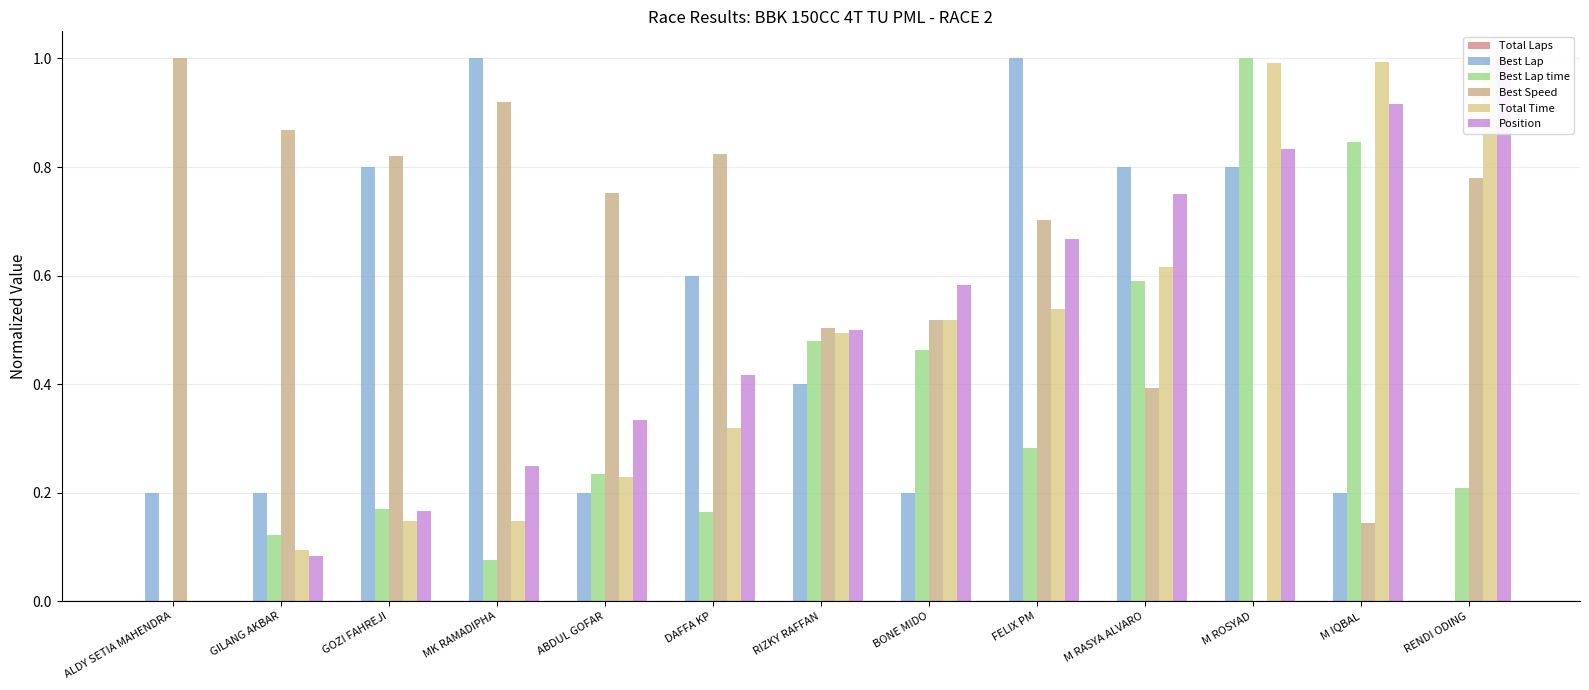

Rank the categories by Best Lap value from lowest to highest.

RENDI ODING, ALDY SETIA MAHENDRA, GILANG AKBAR, ABDUL GOFAR, BONE MIDO, M IQBAL, RIZKY RAFFAN, DAFFA KP, GOZI FAHREJI, M RASYA ALVARO, M ROSYAD, MK RAMADIPHA, FELIX PM